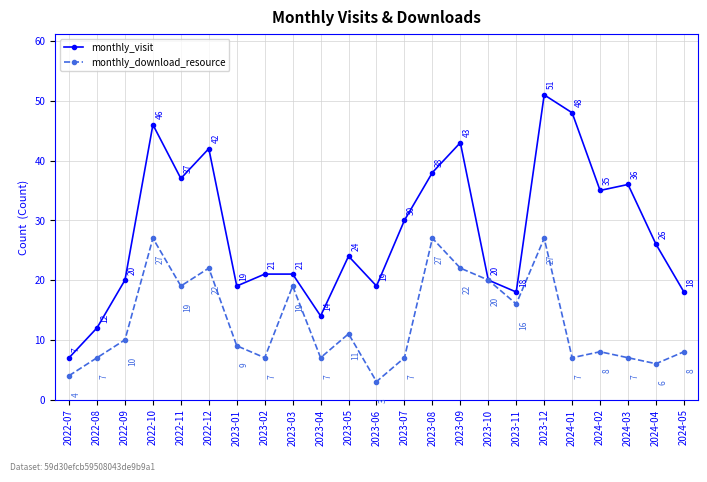

What is the total value across all series at 2022-10?

73